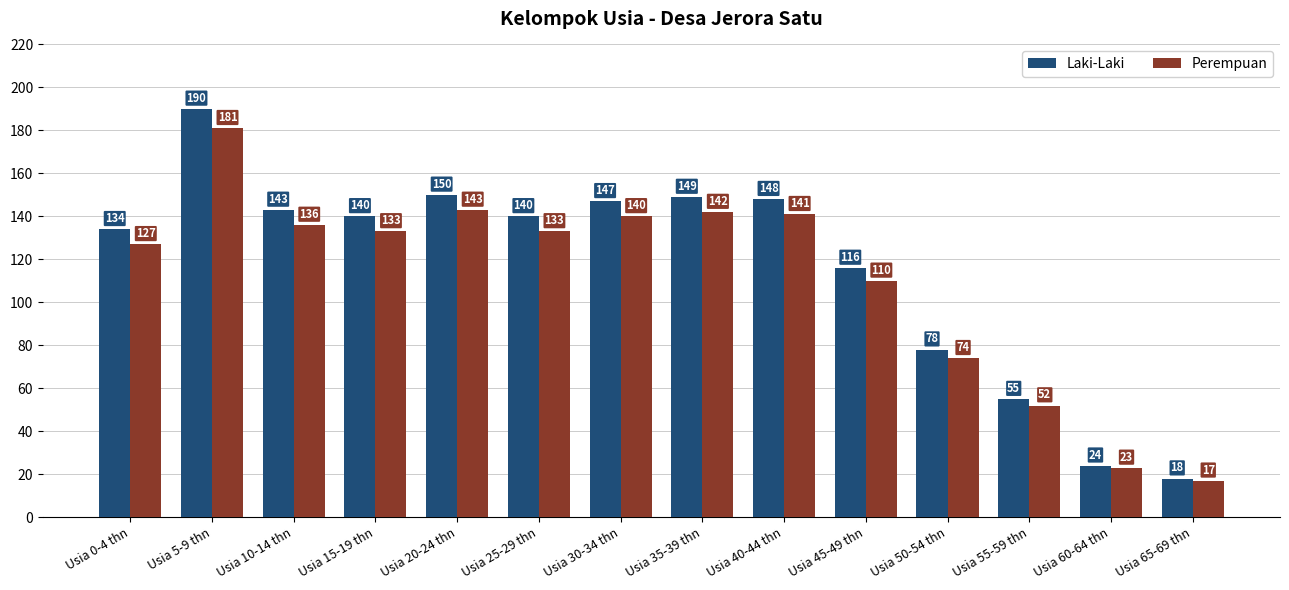

The Laki-Laki series shows 80 at Usia 55-59 thn. True or false?

False